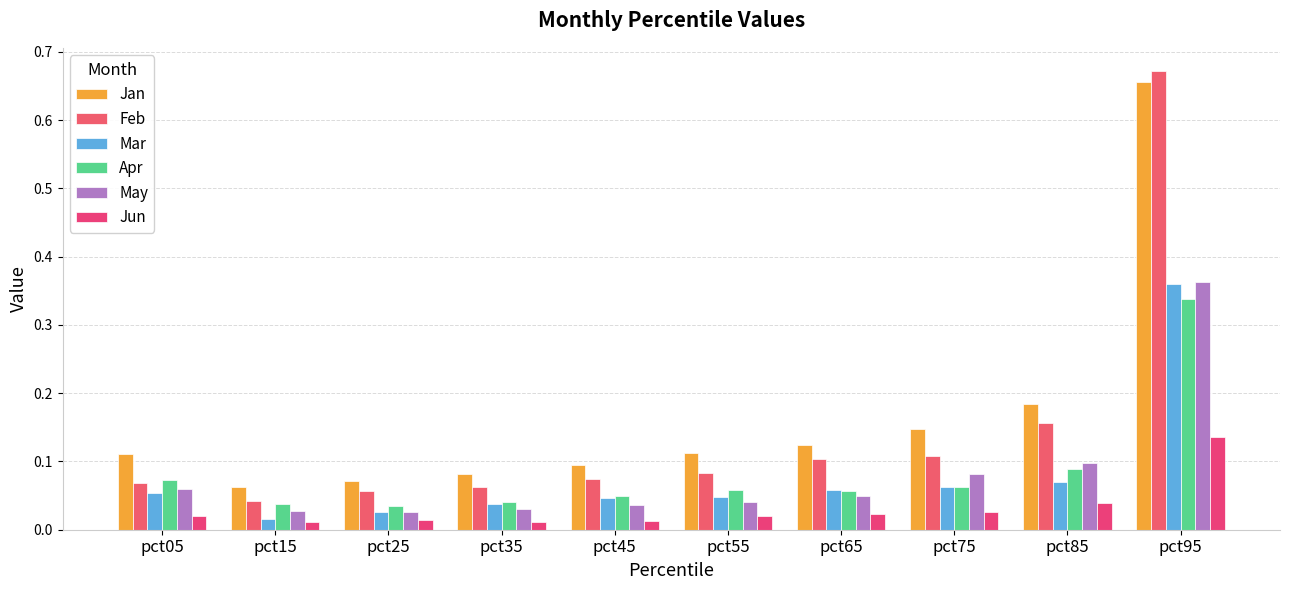

How many series are shown in this chart?

6